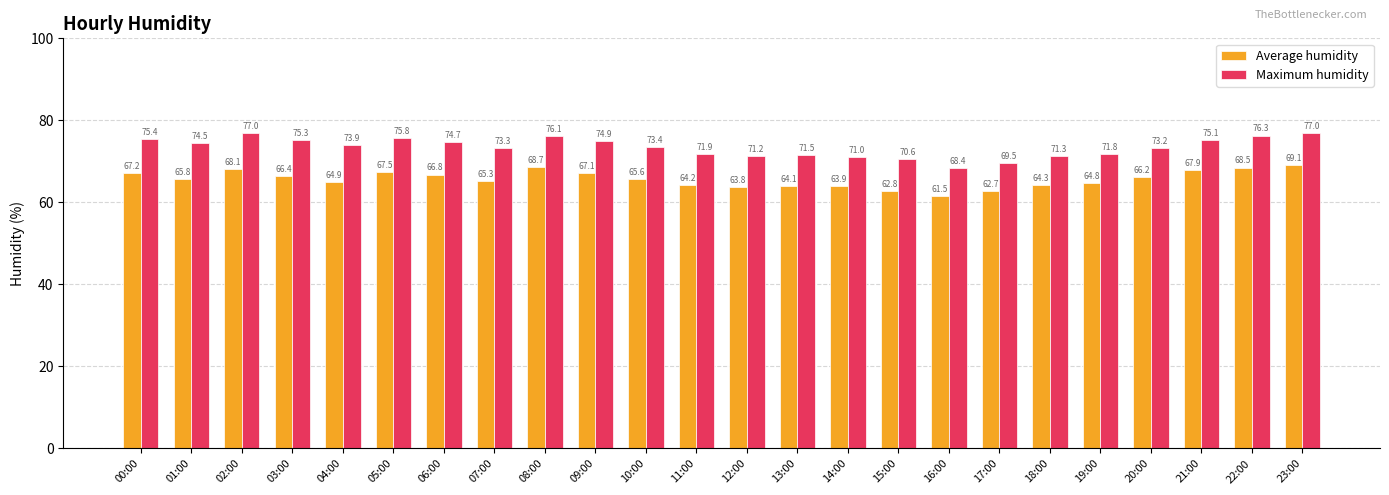

How many series are shown in this chart?

2